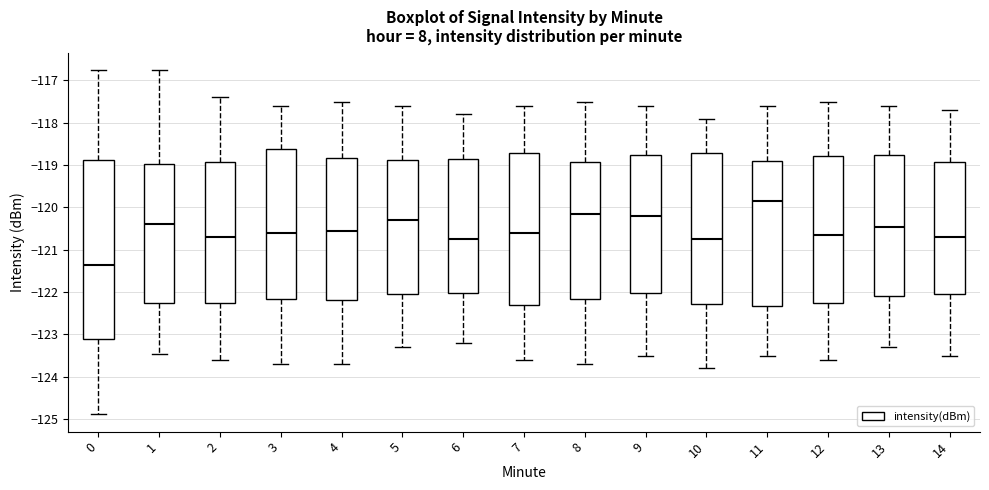

Which box is the tallest, from its lower edge to its upper edge?

0